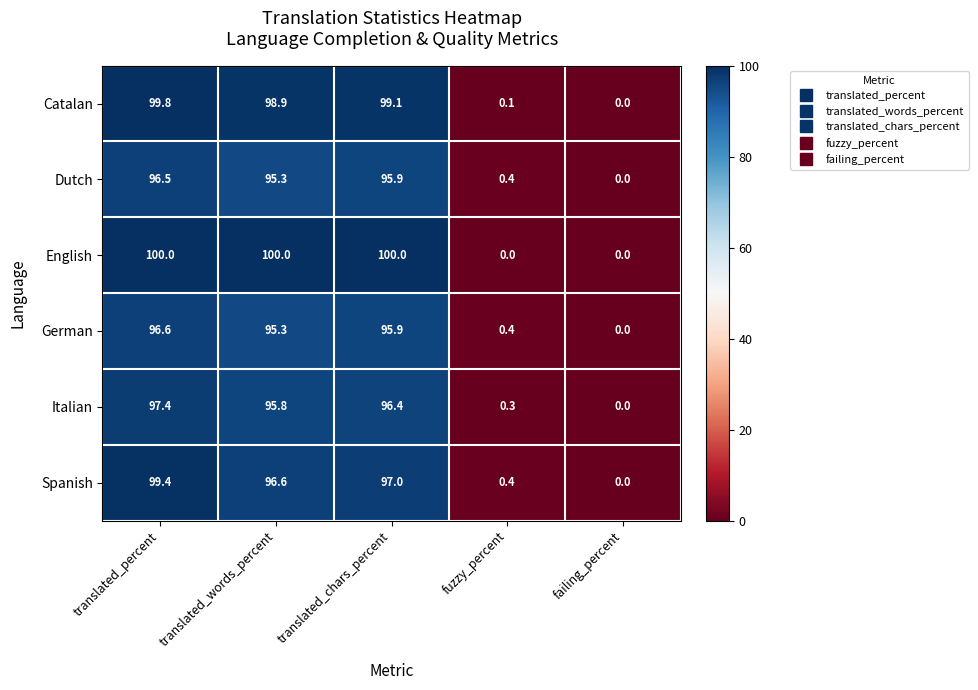

At which label is Catalan closest to 49?

fuzzy_percent